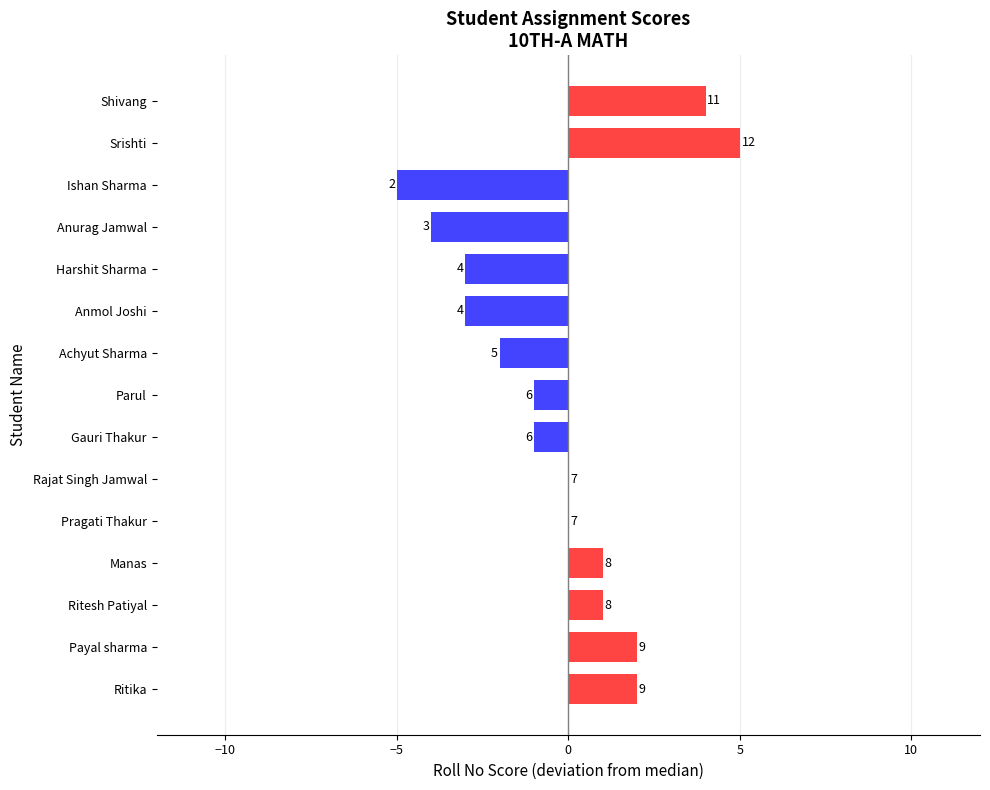

What is the greatest value displayed?

5